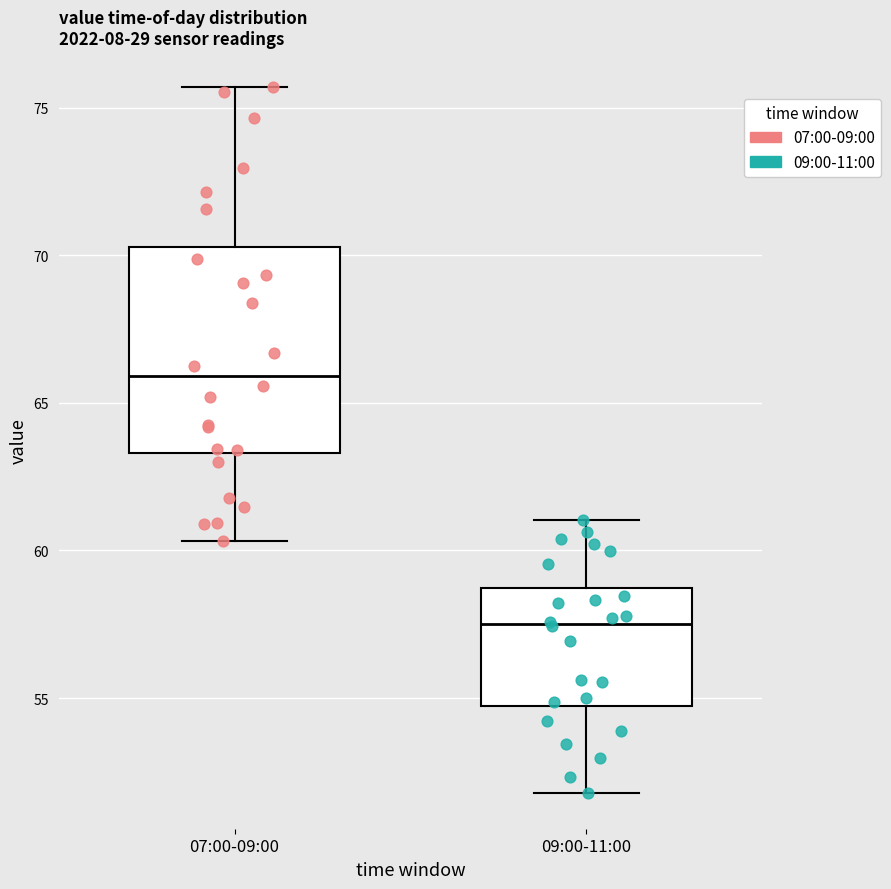

Which box has the lowest median line?

09:00-11:00